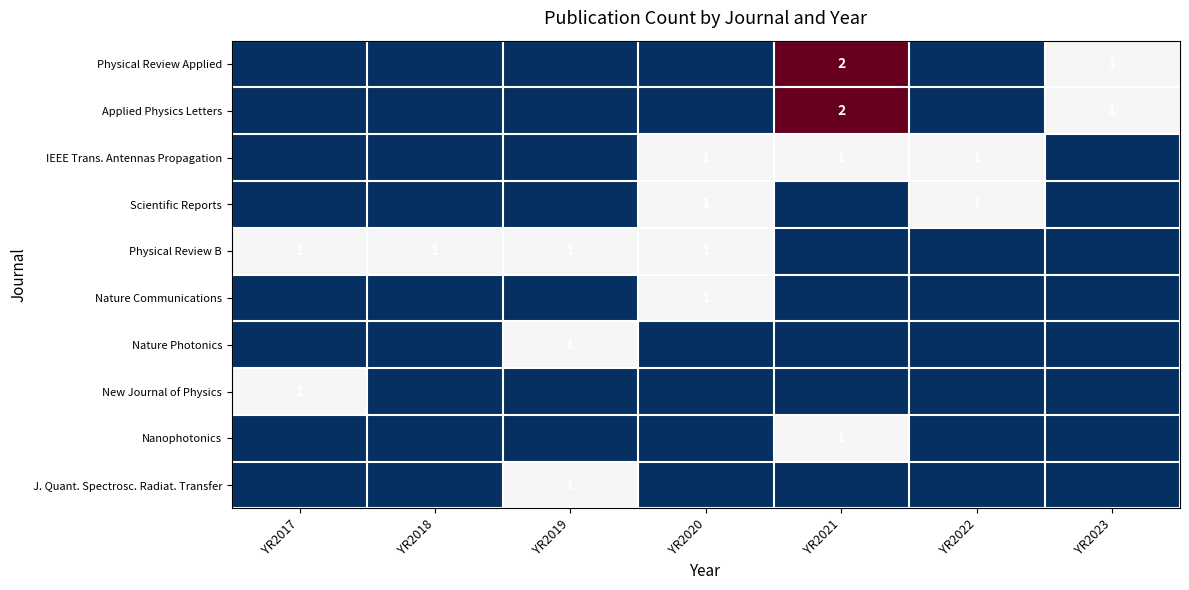

How many series are shown in this chart?

10